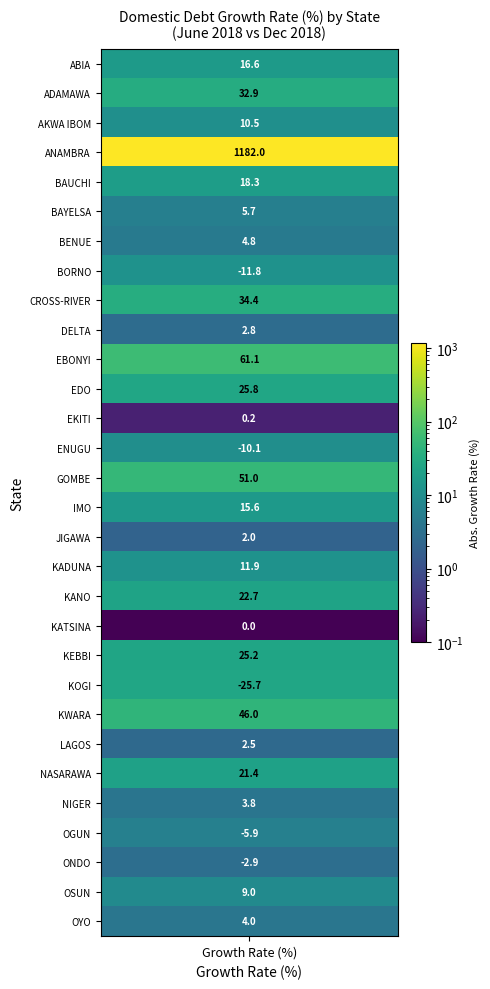

Rank the categories by value from lowest to highest.

21, 7, 13, 26, 27, 19, 12, 16, 23, 9, 25, 29, 6, 5, 28, 2, 17, 15, 0, 4, 24, 18, 20, 11, 1, 8, 22, 14, 10, 3